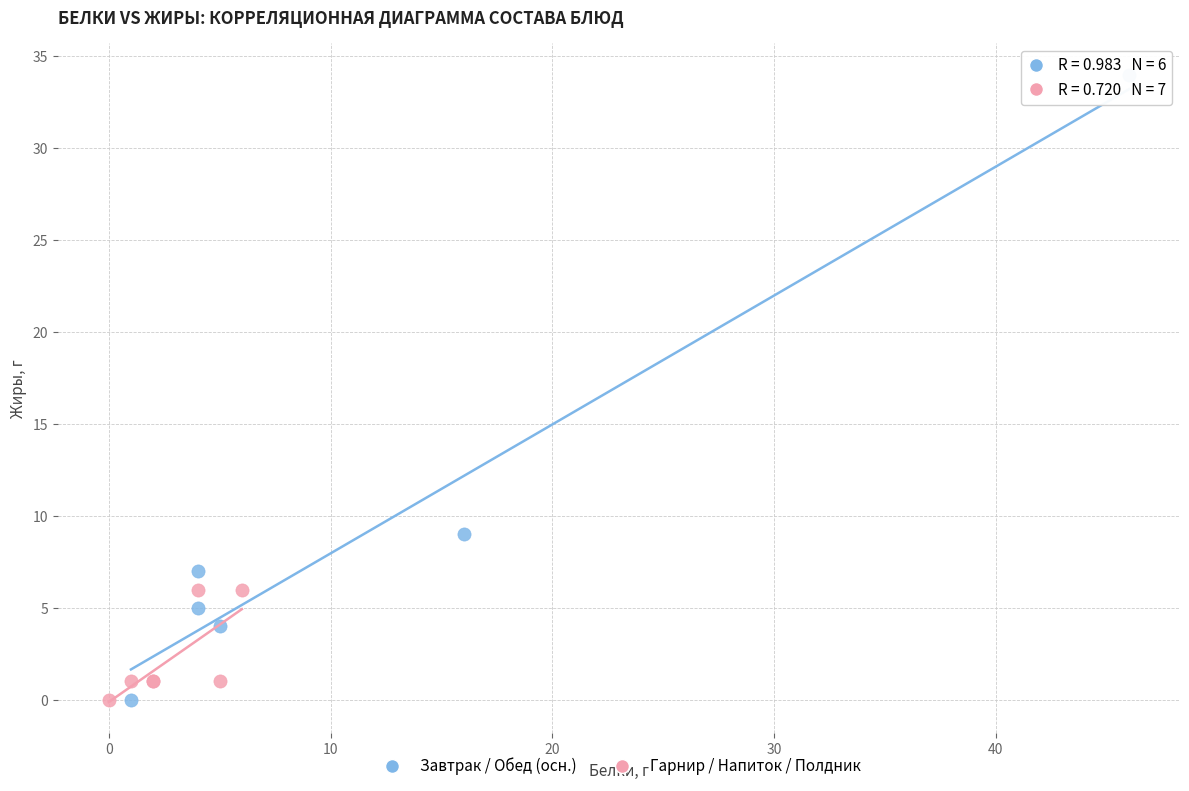

Which series has the largest Y range (max minus min)?

Завтрак / Обед (осн.)